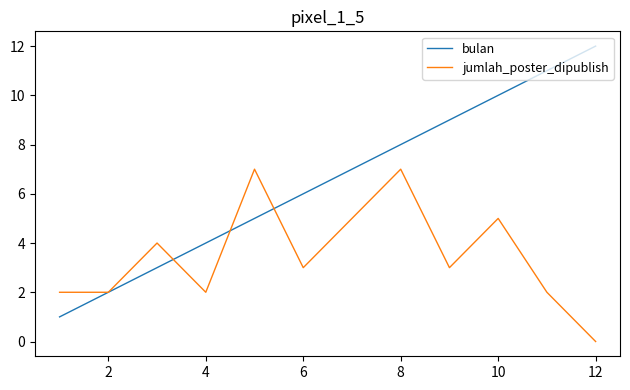

Which series has the largest range (max minus min)?

bulan